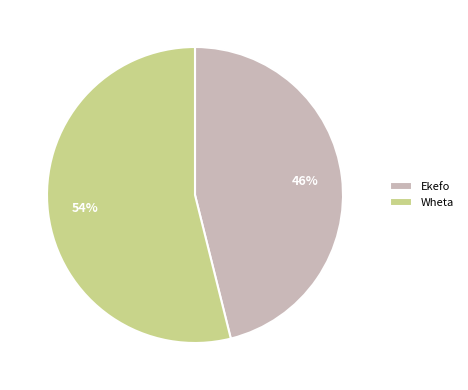

Rank the categories by value from lowest to highest.

Ekefo, Wheta